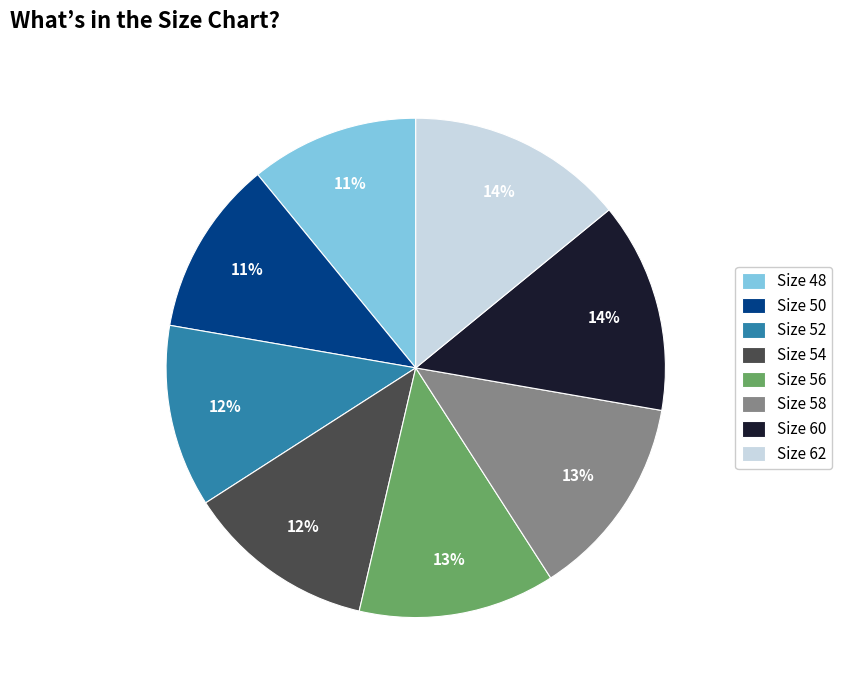

Combined, do Size 54 and Size 56 account for over 50%?

No